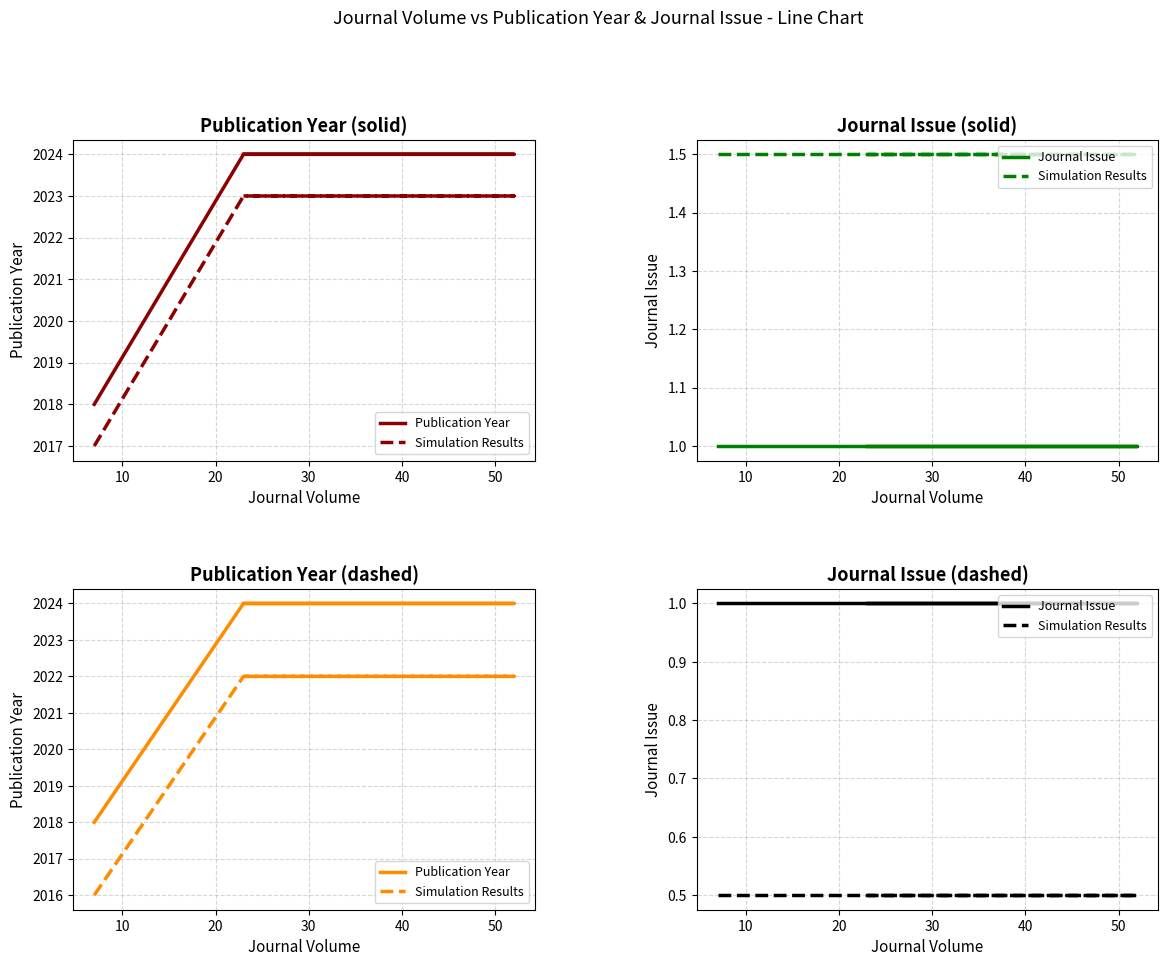

True or false: Publication Year and Journal Issue intersect in this chart.

False